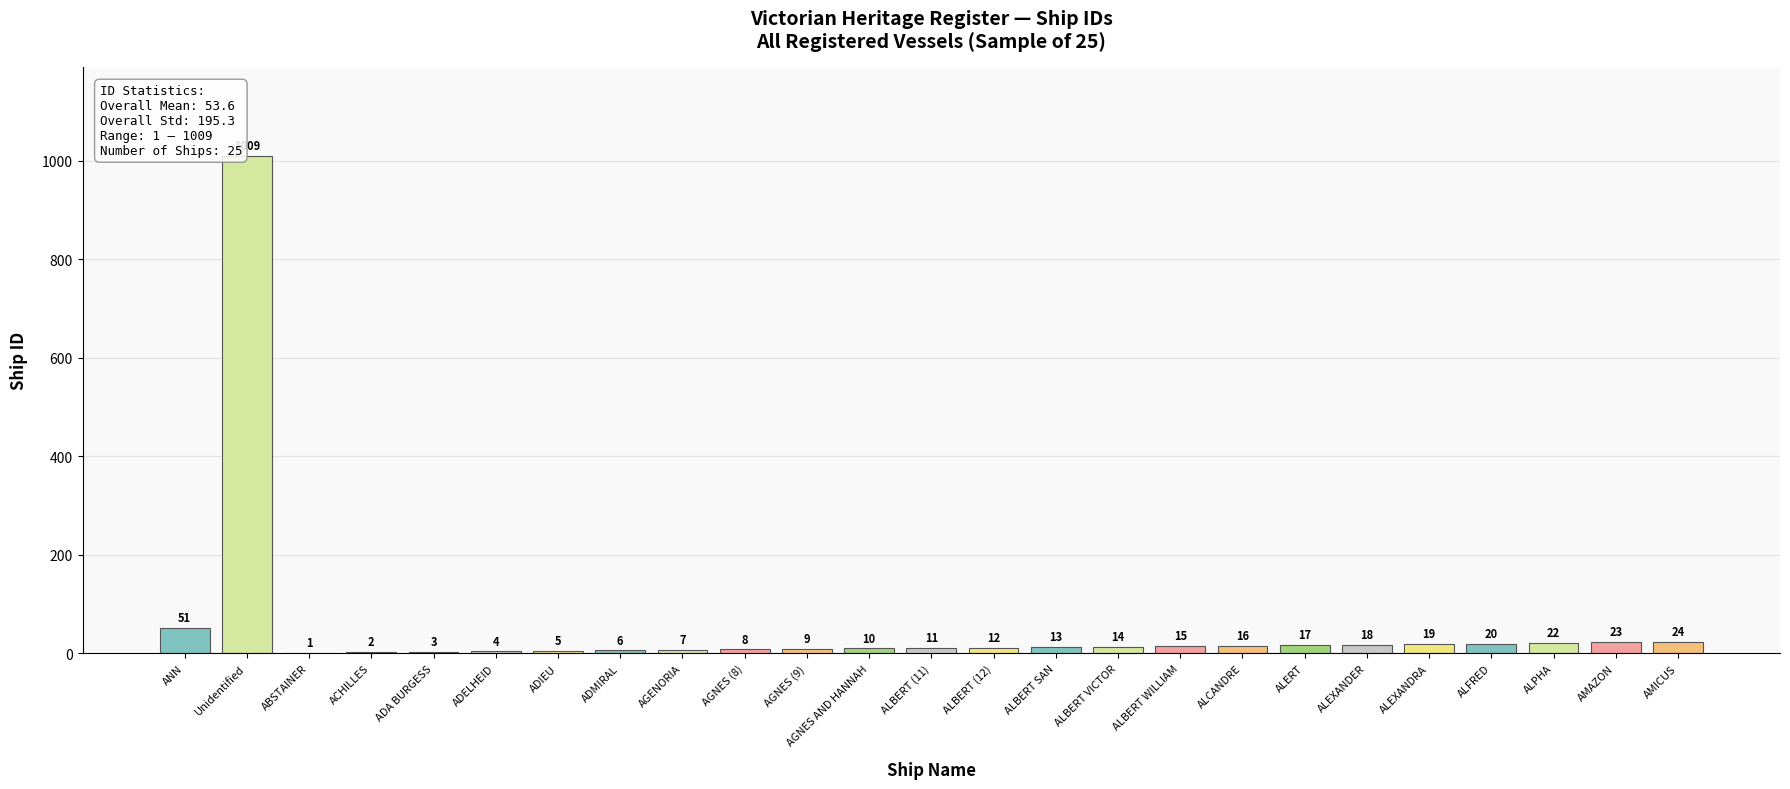

At which label is the value closest to 505?

ANN